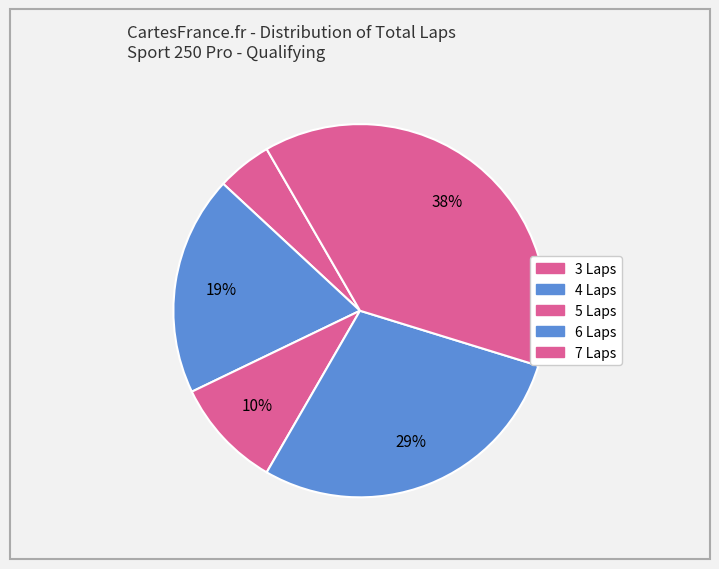

Rank the categories by value from highest to lowest.

7 Laps, 6 Laps, 4 Laps, 3 Laps, 5 Laps, Other